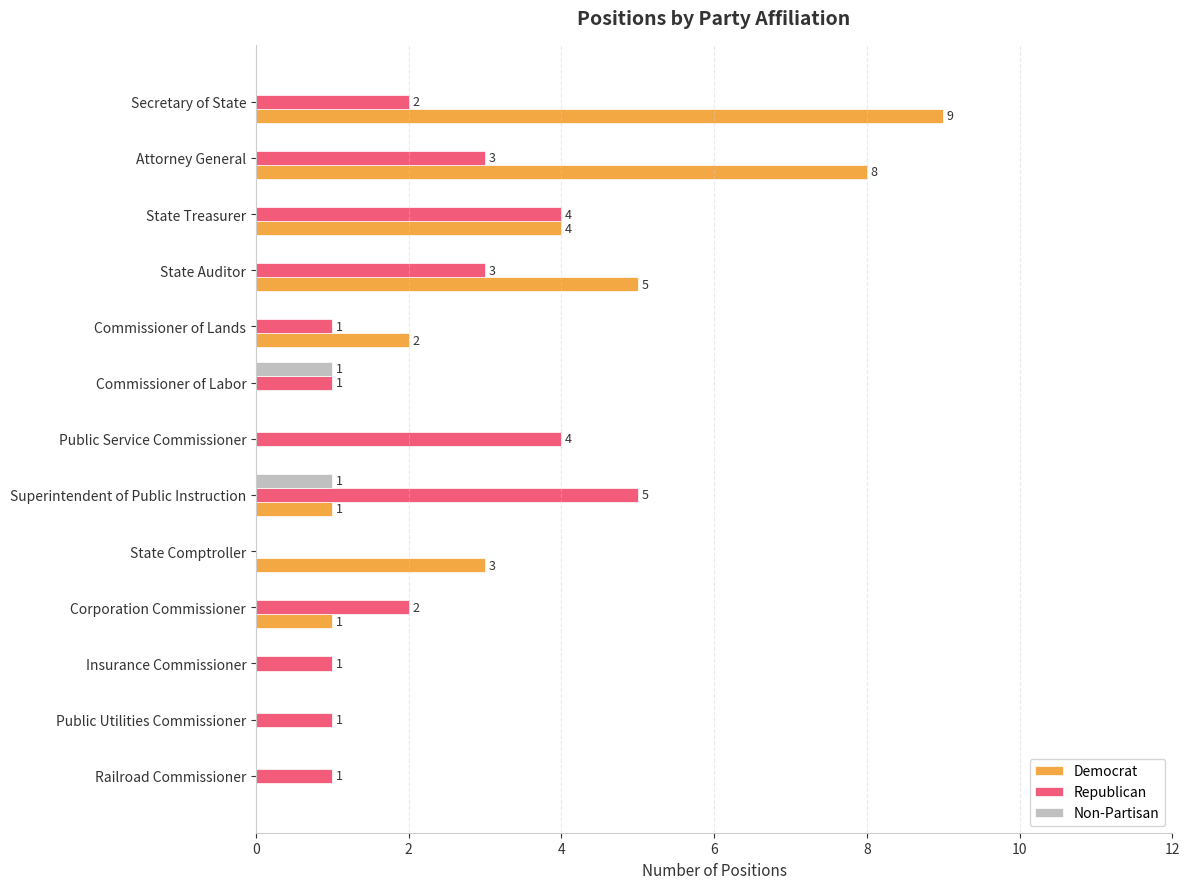

Is the value of Non-Partisan at Superintendent of Public Instruction greater than the value of Democrat at Secretary of State?

No